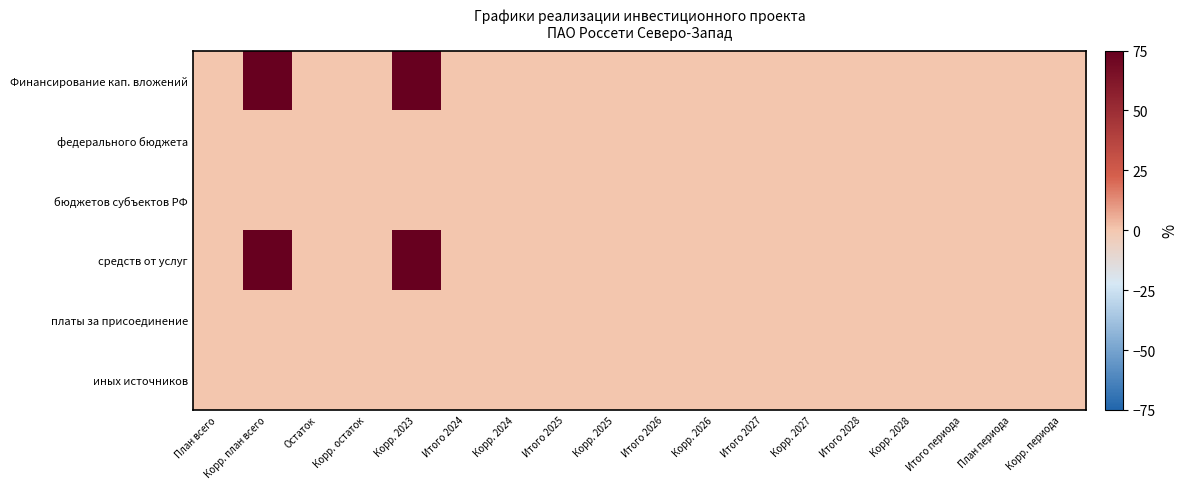

Reading left to right, list all the values displayed in this chart.

Финансирование кап. вложений: План всего=0.0	Корр. план всего=75.0	Остаток=0.0	Корр. остаток=0.0	Корр. 2023=75.0	Итого 2024=0.0	Корр. 2024=0.0	Итого 2025=0.0	Корр. 2025=0.0	Итого 2026=0.0	Корр. 2026=0.0	Итого 2027=0.0	Корр. 2027=0.0	Итого 2028=0.0	Корр. 2028=0.0	Итого периода=0.0	План периода=0.0	Корр. периода=0.0
федерального бюджета: План всего=0.0	Корр. план всего=0.0	Остаток=0.0	Корр. остаток=0.0	Корр. 2023=0.0	Итого 2024=0.0	Корр. 2024=0.0	Итого 2025=0.0	Корр. 2025=0.0	Итого 2026=0.0	Корр. 2026=0.0	Итого 2027=0.0	Корр. 2027=0.0	Итого 2028=0.0	Корр. 2028=0.0	Итого периода=0.0	План периода=0.0	Корр. периода=0.0
бюджетов субъектов РФ: План всего=0.0	Корр. план всего=0.0	Остаток=0.0	Корр. остаток=0.0	Корр. 2023=0.0	Итого 2024=0.0	Корр. 2024=0.0	Итого 2025=0.0	Корр. 2025=0.0	Итого 2026=0.0	Корр. 2026=0.0	Итого 2027=0.0	Корр. 2027=0.0	Итого 2028=0.0	Корр. 2028=0.0	Итого периода=0.0	План периода=0.0	Корр. периода=0.0
средств от услуг: План всего=0.0	Корр. план всего=75.0	Остаток=0.0	Корр. остаток=0.0	Корр. 2023=75.0	Итого 2024=0.0	Корр. 2024=0.0	Итого 2025=0.0	Корр. 2025=0.0	Итого 2026=0.0	Корр. 2026=0.0	Итого 2027=0.0	Корр. 2027=0.0	Итого 2028=0.0	Корр. 2028=0.0	Итого периода=0.0	План периода=0.0	Корр. периода=0.0
платы за присоединение: План всего=0.0	Корр. план всего=0.0	Остаток=0.0	Корр. остаток=0.0	Корр. 2023=0.0	Итого 2024=0.0	Корр. 2024=0.0	Итого 2025=0.0	Корр. 2025=0.0	Итого 2026=0.0	Корр. 2026=0.0	Итого 2027=0.0	Корр. 2027=0.0	Итого 2028=0.0	Корр. 2028=0.0	Итого периода=0.0	План периода=0.0	Корр. периода=0.0
иных источников: План всего=0.0	Корр. план всего=0.0	Остаток=0.0	Корр. остаток=0.0	Корр. 2023=0.0	Итого 2024=0.0	Корр. 2024=0.0	Итого 2025=0.0	Корр. 2025=0.0	Итого 2026=0.0	Корр. 2026=0.0	Итого 2027=0.0	Корр. 2027=0.0	Итого 2028=0.0	Корр. 2028=0.0	Итого периода=0.0	План периода=0.0	Корр. периода=0.0